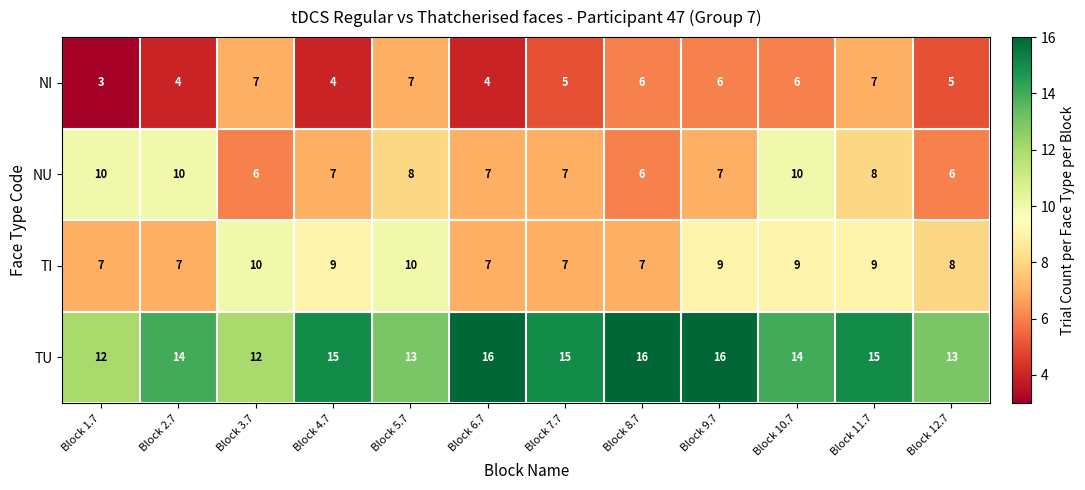

What is the minimum value shown in the chart?

3